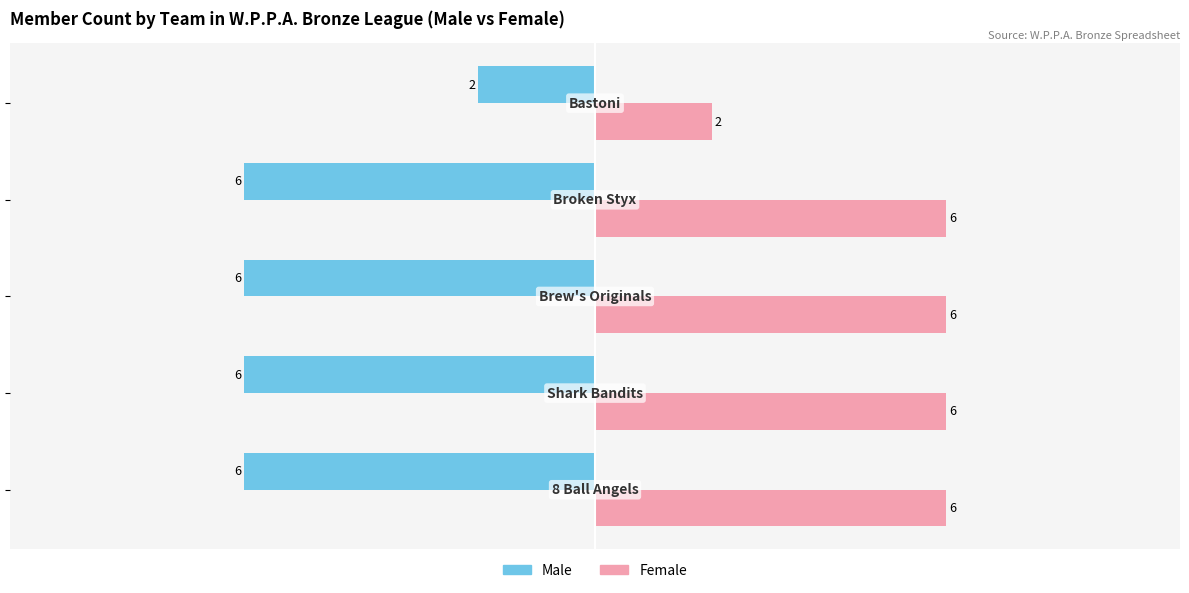

How many Male values are between -6 and -5?

4